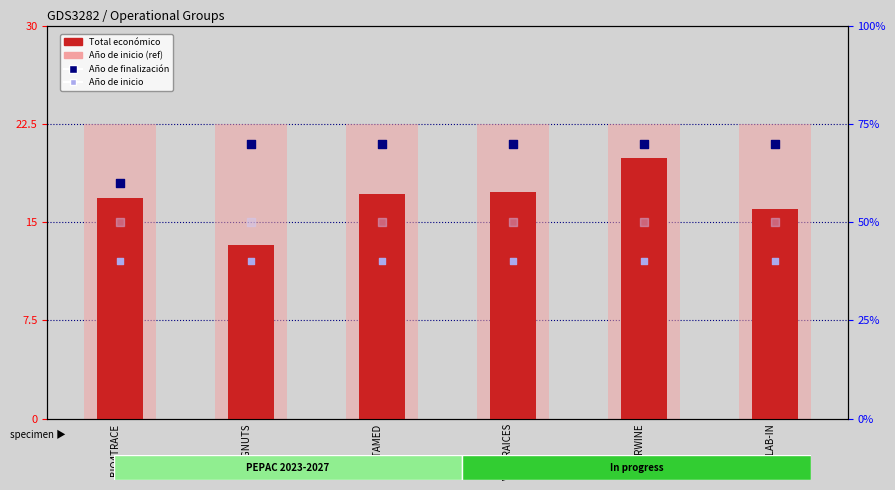

Is the value of Año de finalización at BIO4TRACE greater than the value of Total económico at PITAMED?

Yes